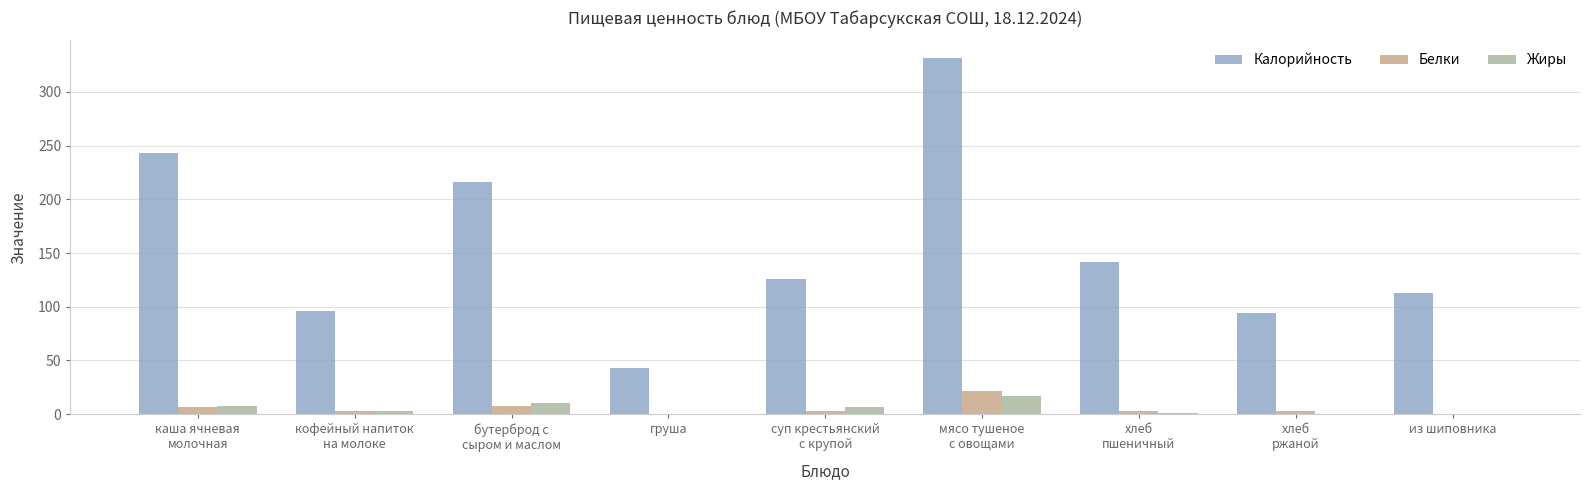

What is the difference between the Калорийность values at кофейный напиток
на молоке and из шиповника?

16.7